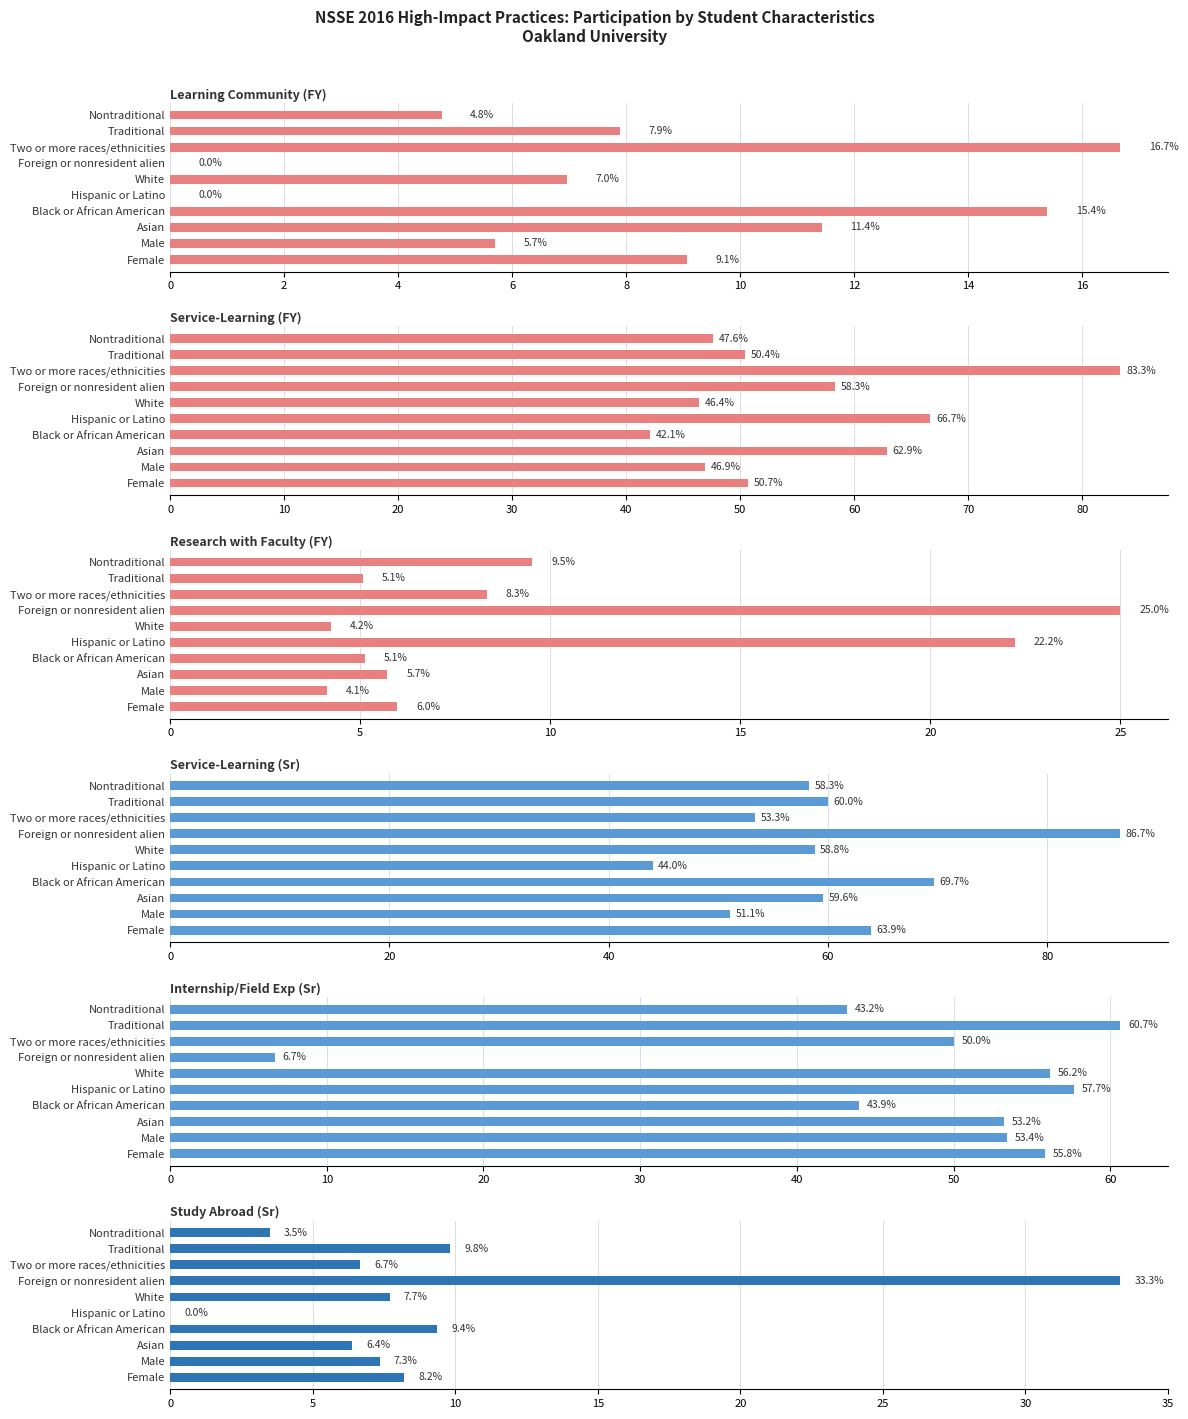

At Two or more races/ethnicities, list the series in order from smallest to largest.

Study Abroad (Sr), Research with Faculty (FY), Learning Community (FY), Internship/Field Exp (Sr), Service-Learning (Sr), Service-Learning (FY)